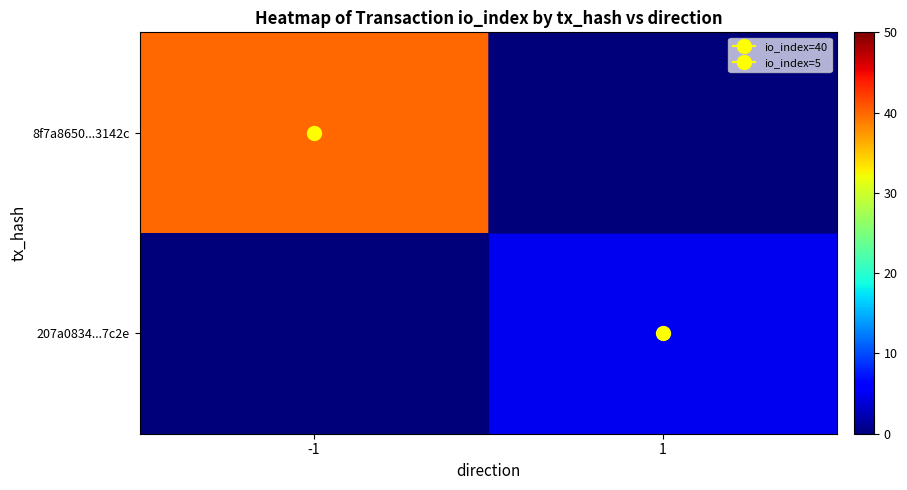

Which series has the widest spread of values?

8f7a8650...3142c